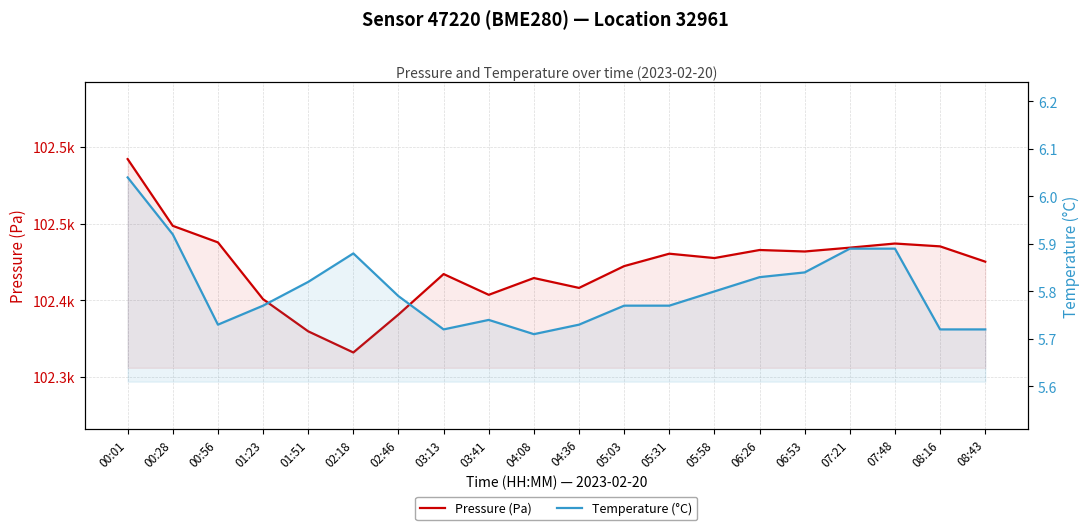

Does the chart display data point markers on the line(s)?

No